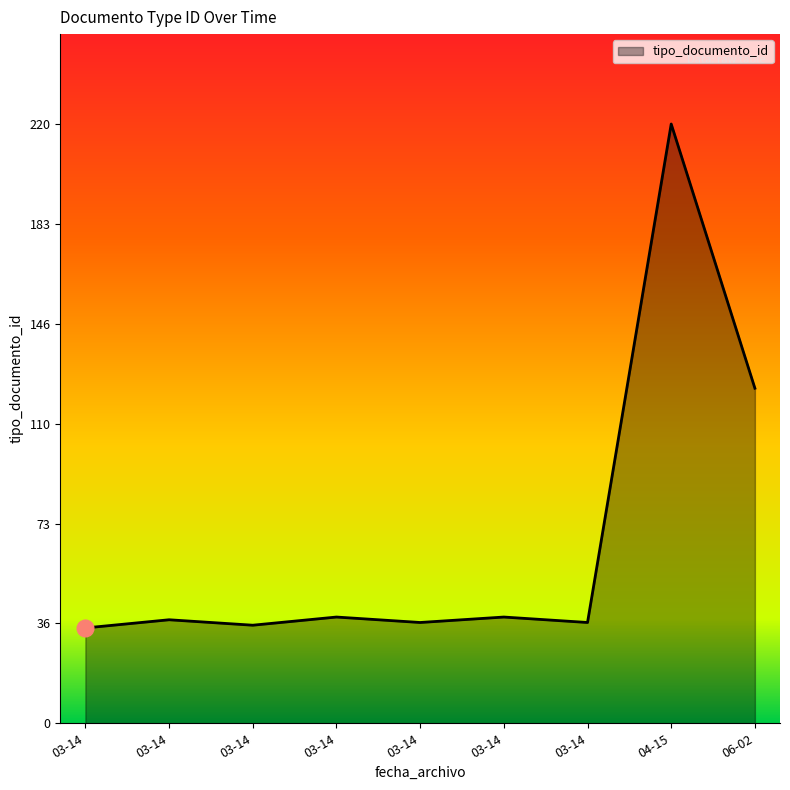

How many series are shown in this chart?

1